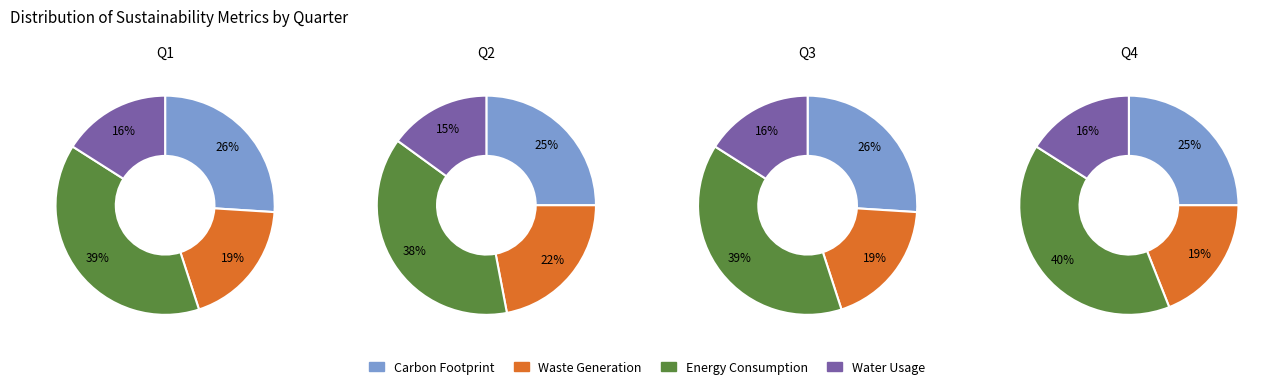

What portion of the pie excludes 3?

75.5%